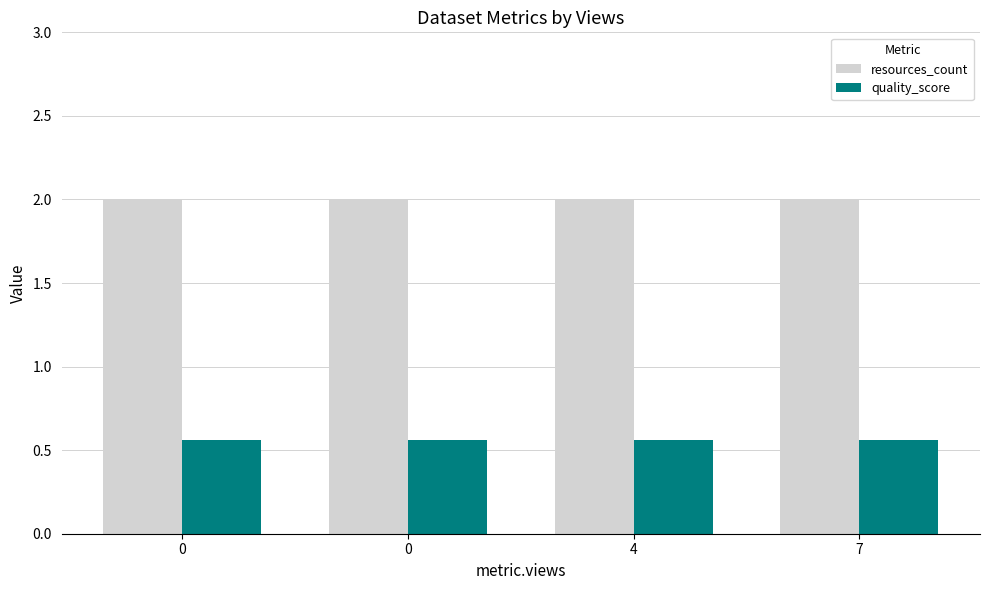

How many groups of bars are there?

4